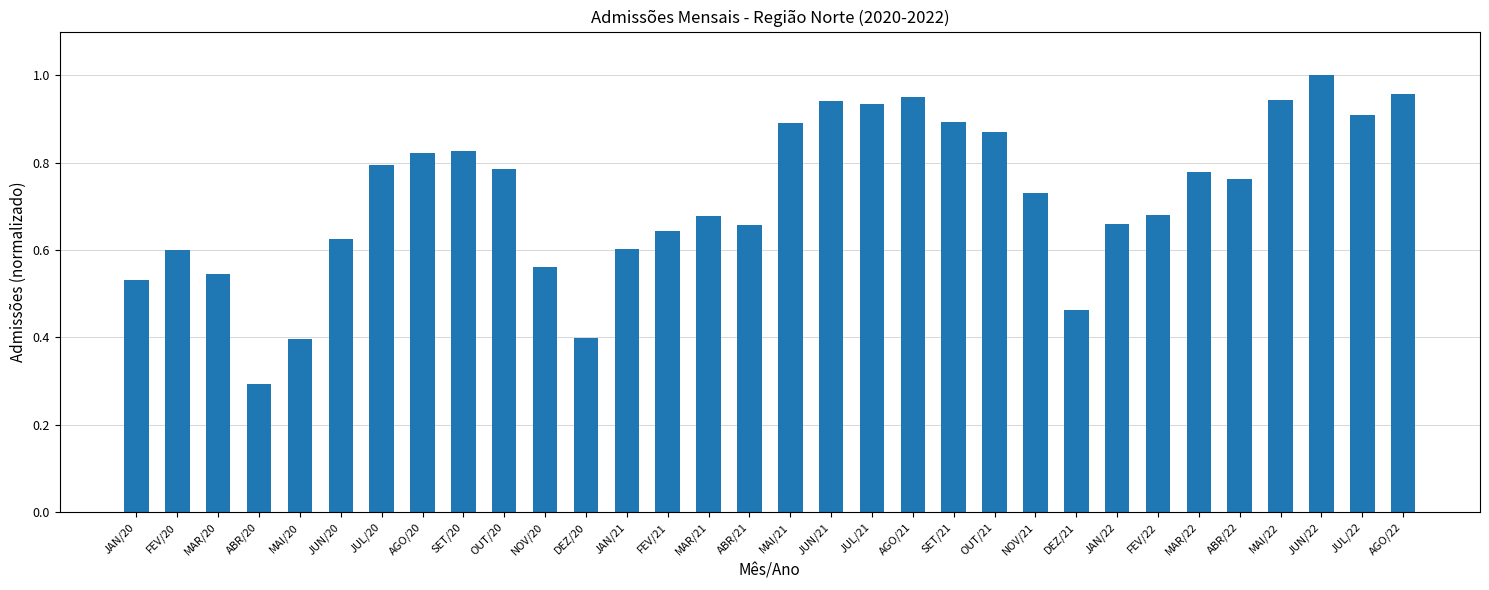

Which category has the highest value across all series?

JUN/22